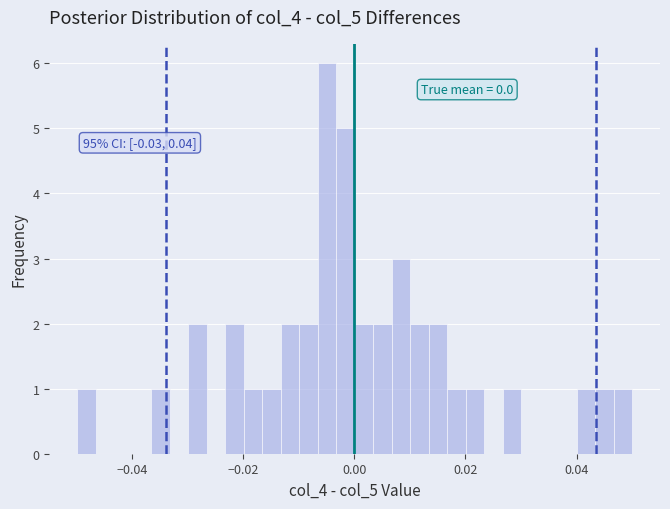

Read against the x-axis, roughly where is the centre of the tallest bar?

-0.004